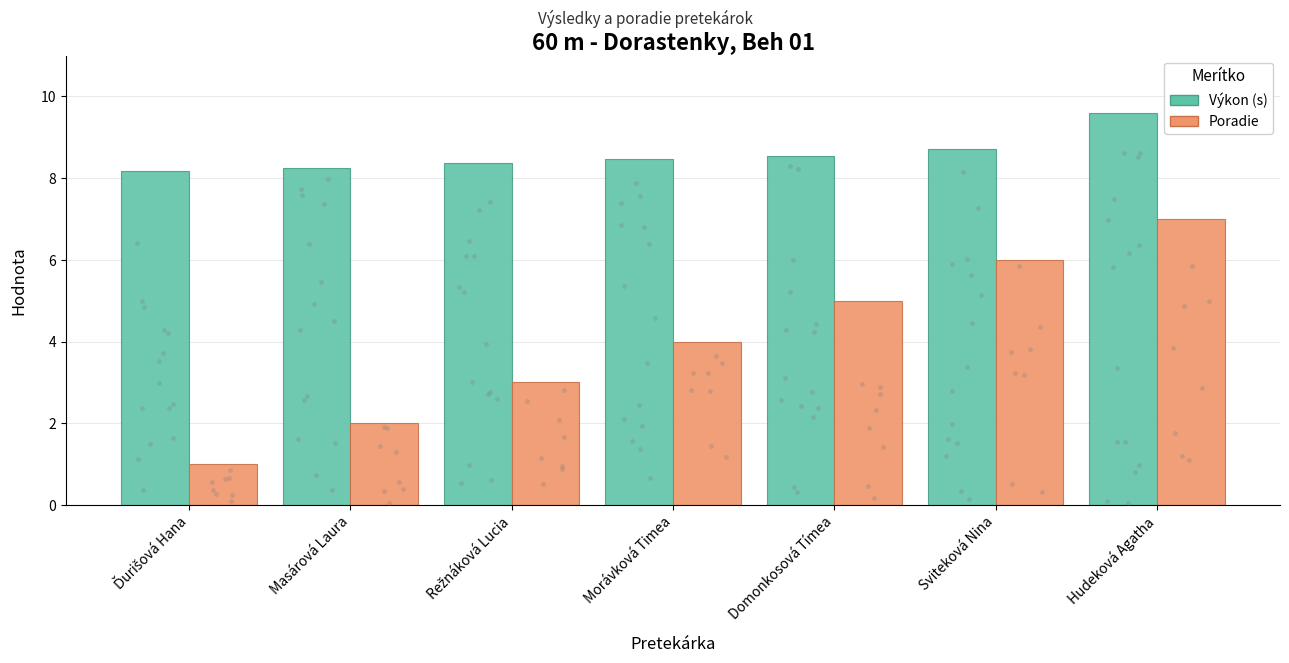

Which series contains the highest Y value?

Výkon (s)